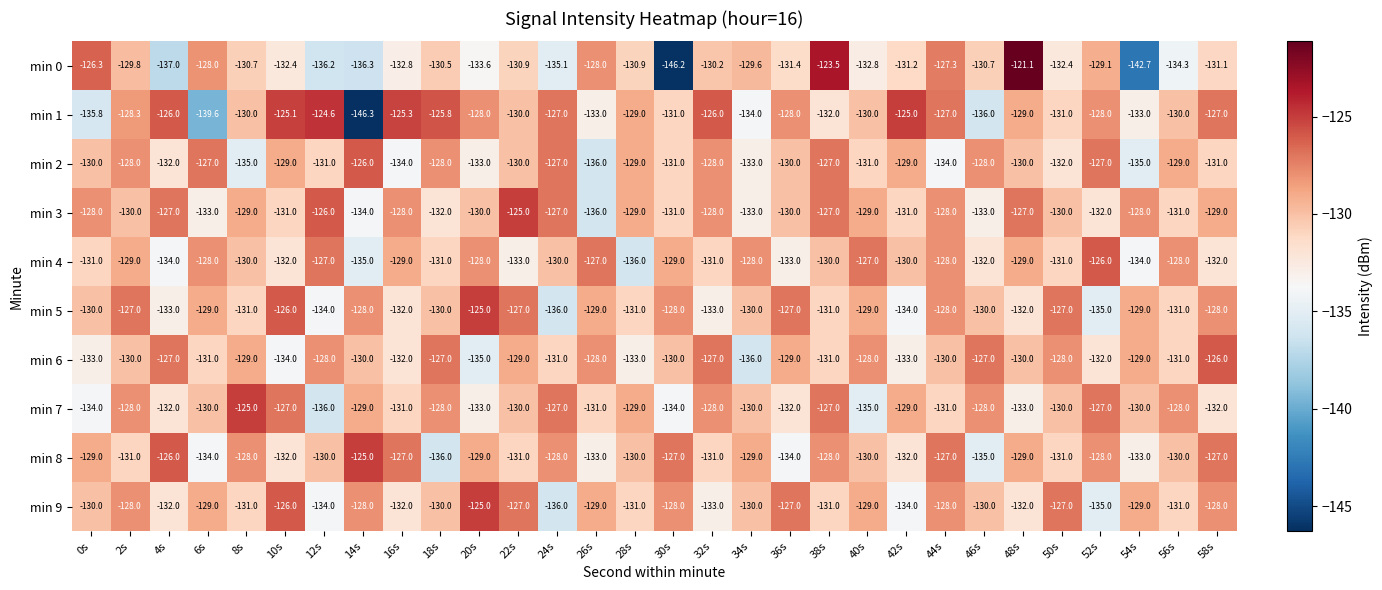

What is the spread (max minus min) of values at 54s?

14.7